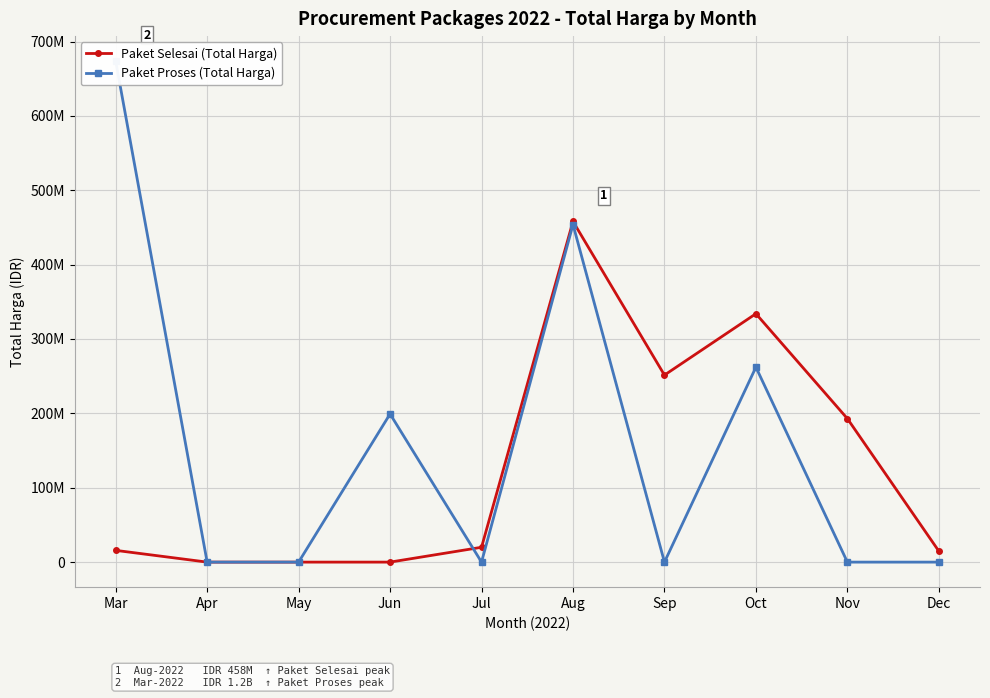

In Paket Proses (Total Harga), how many points are lower than both neighbors (excluding endpoints)?

2